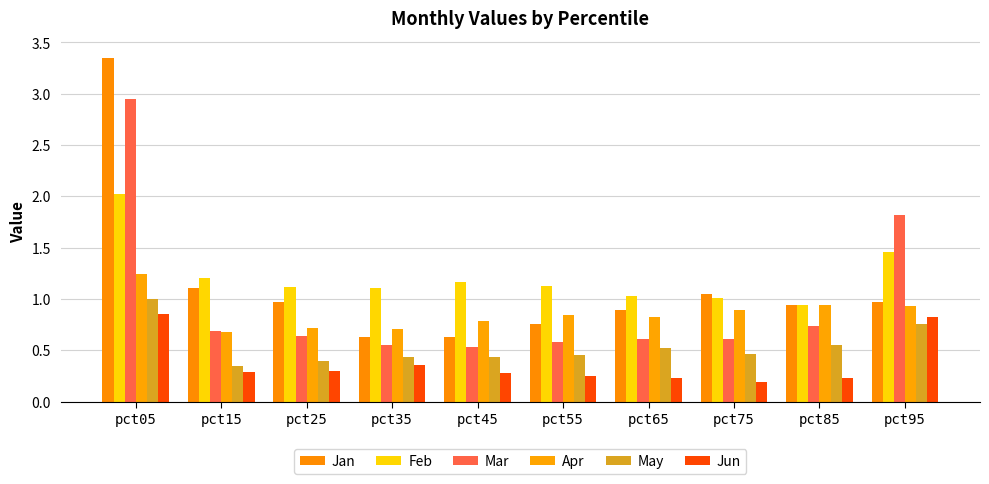

How many bars are there in each group?

6